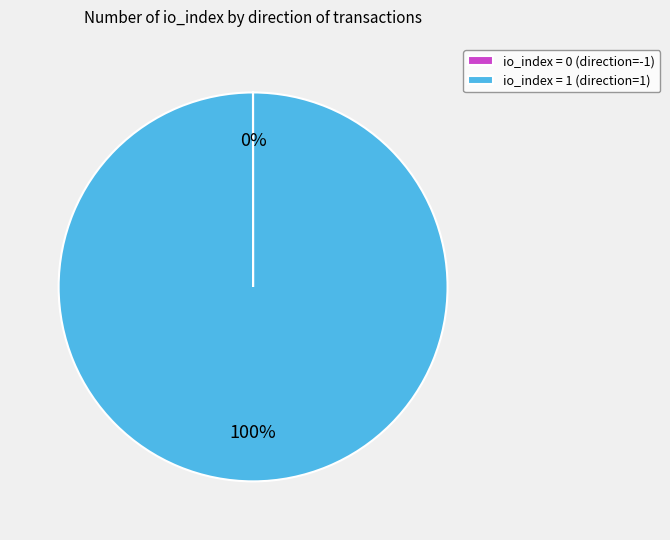

To the nearest percent, what is the average slice percentage?

50%